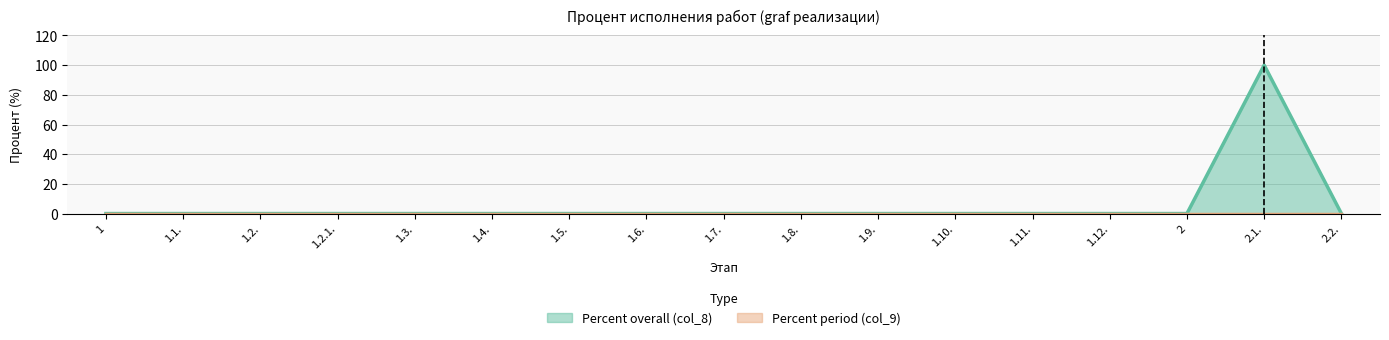

Reading right to left, extract all data points from this chart.

0	100	0	0	0	0	0	0	0	0	0	0	0	0	0	0	0